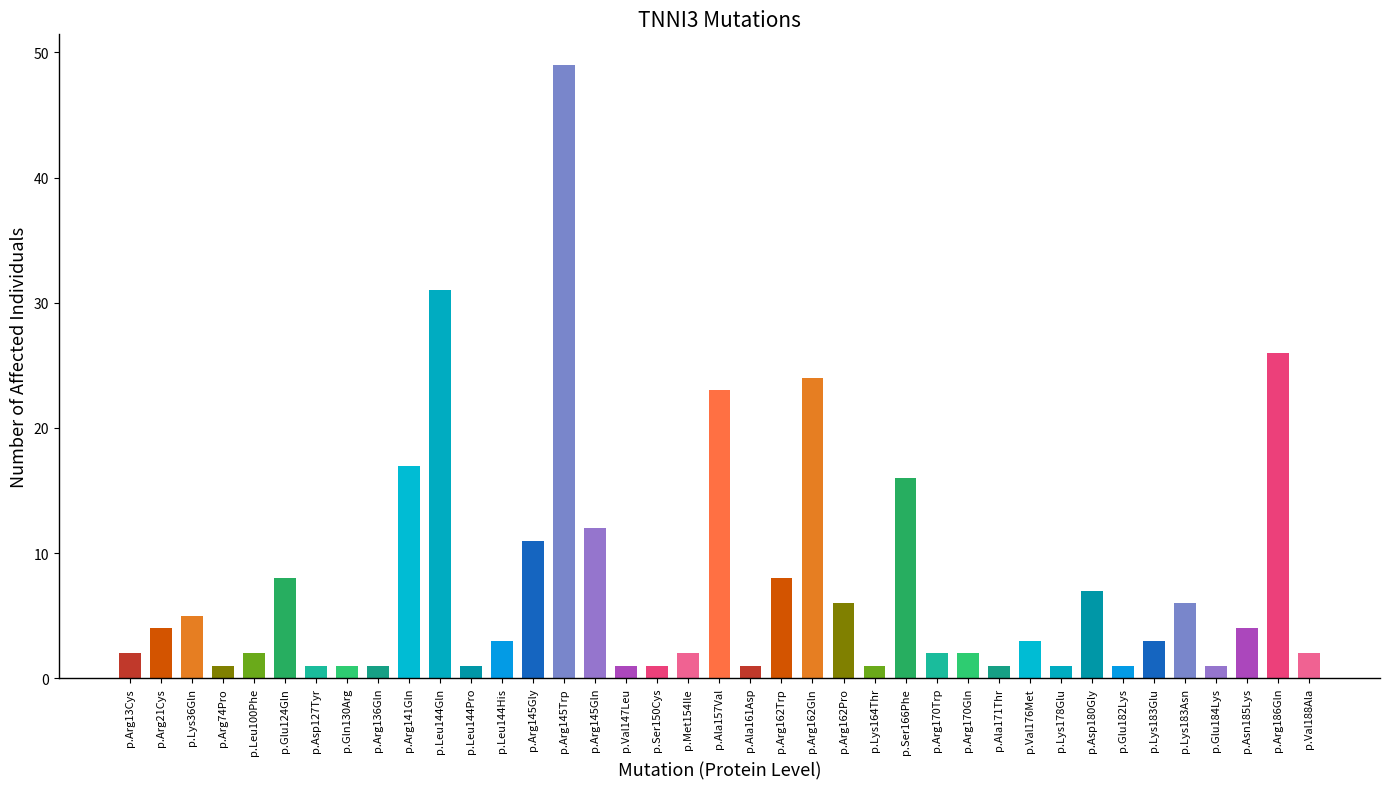

At which category does the chart reach its peak across all series?

p.Arg145Trp